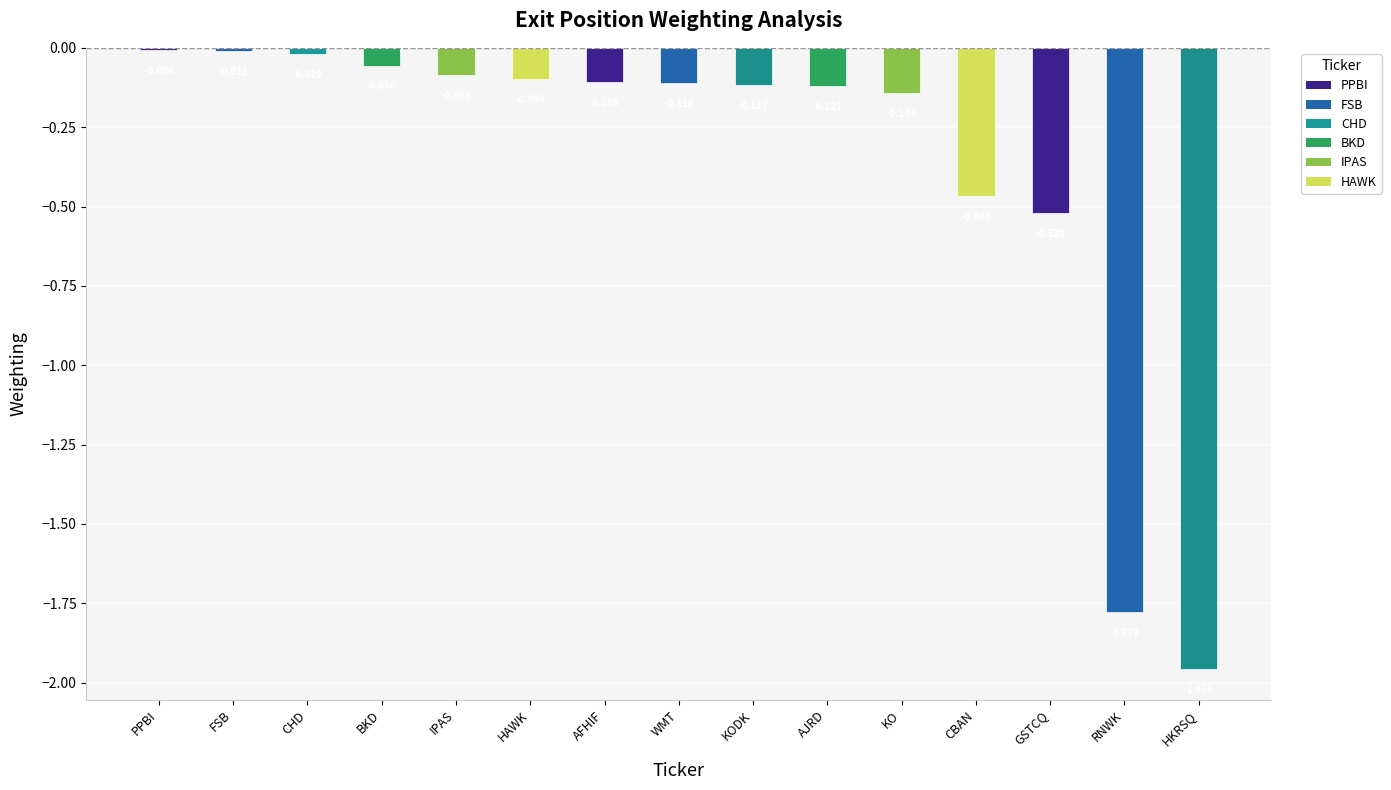

Does the chart contain stacked bars?

No